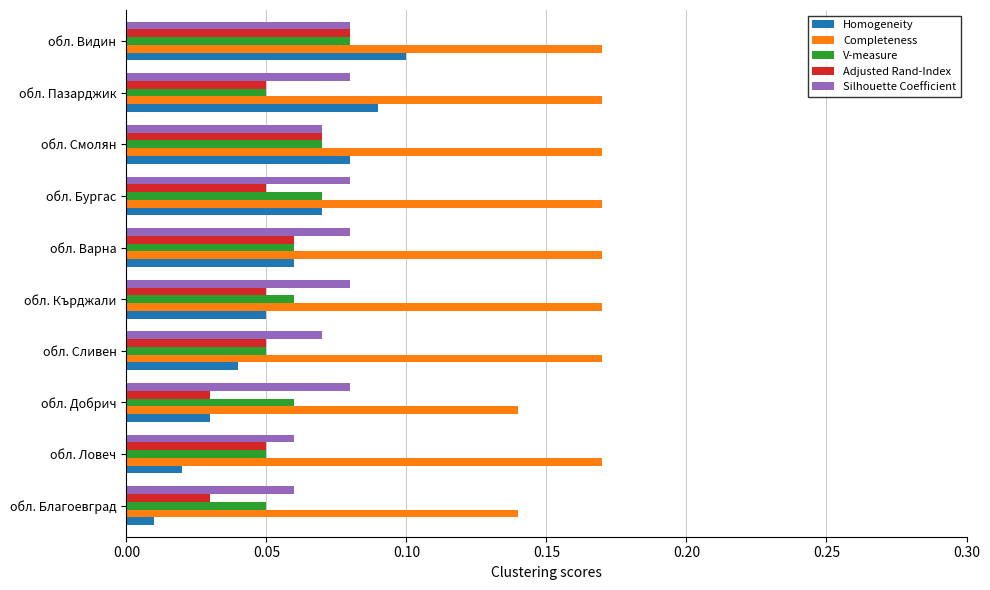

What is the sum of all V-measure values?

0.6